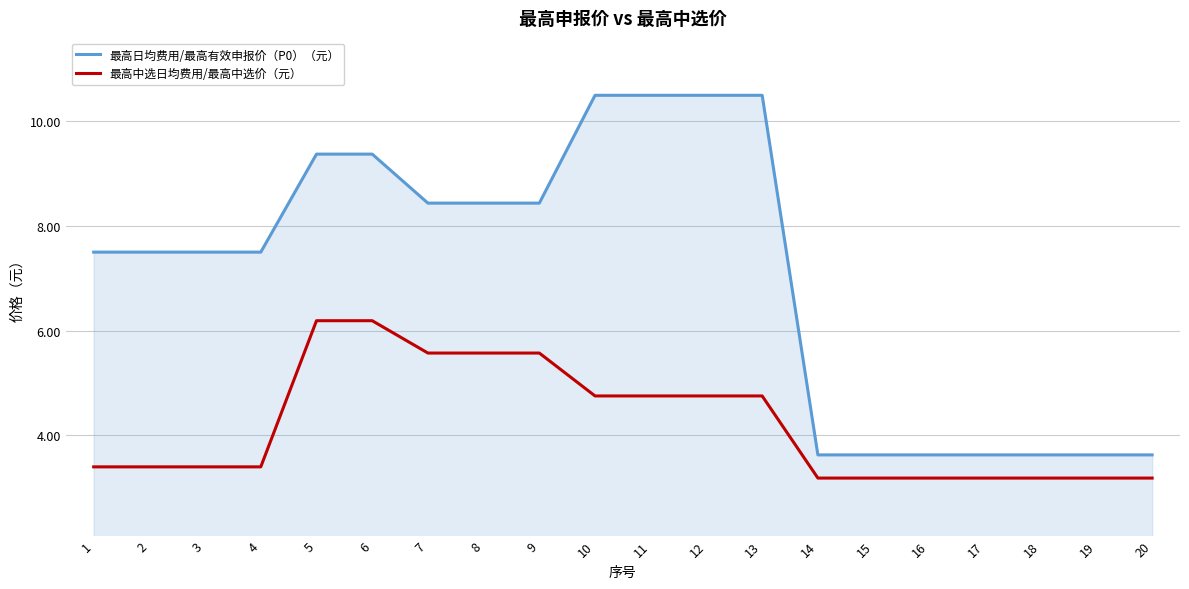

At 18, list the series in order from largest to smallest.

最高日均费用/最高有效申报价（P0）（元）, 最高中选日均费用/最高中选价（元）